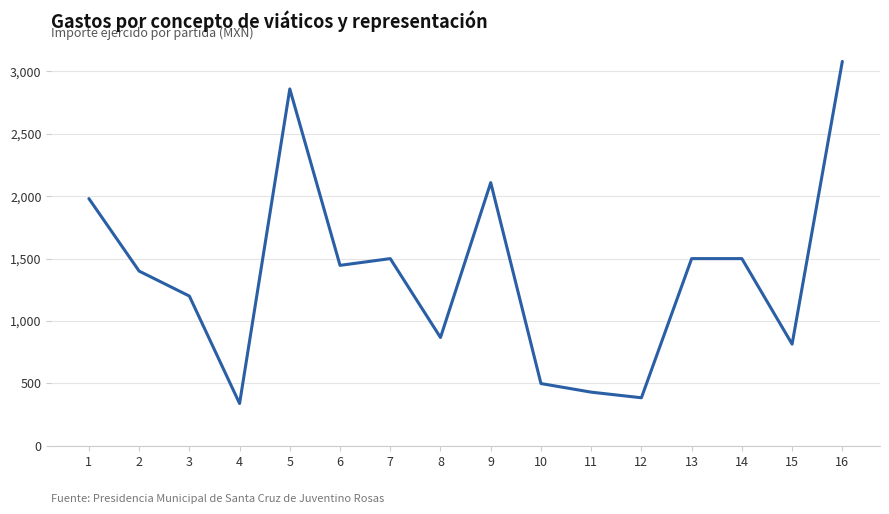

True or false: the data shows 1500.0 at 7.

True